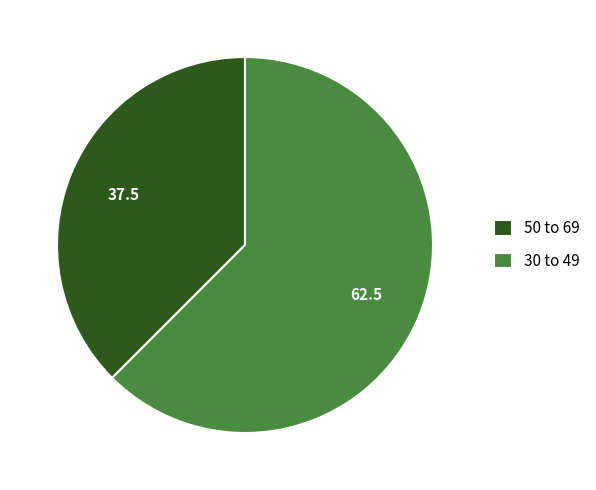

Which category has the smallest portion of the pie?

50 to 69